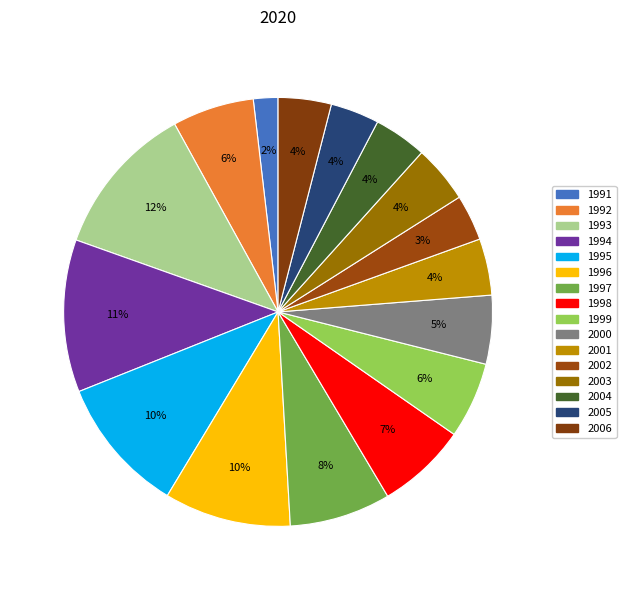

What is the ratio of the value at 2001 to the value at 1996?

0.4